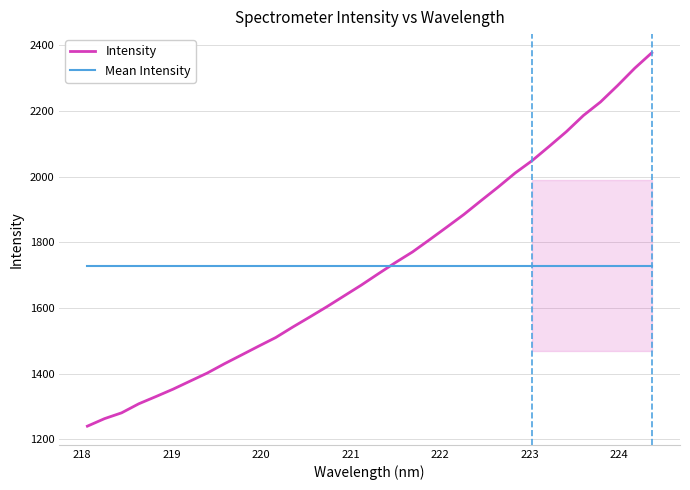

What is the lowest value of the Mean Intensity series?

1729.3